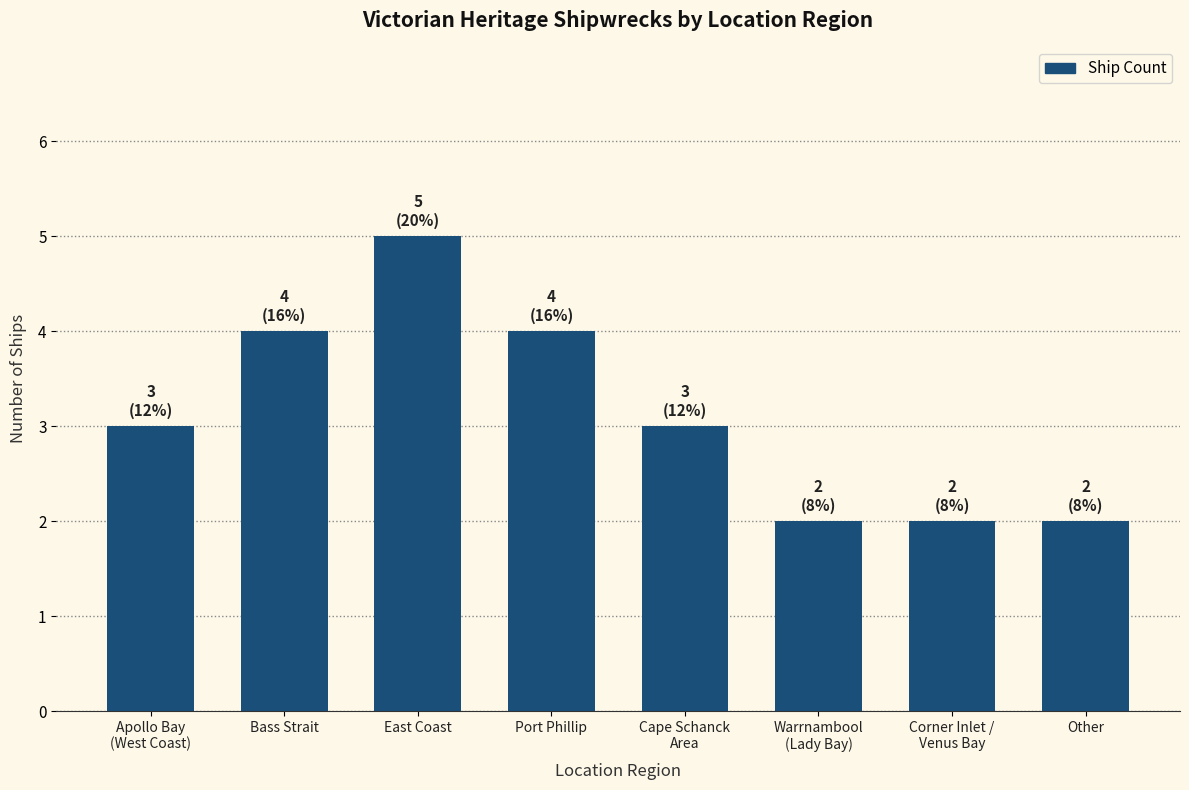

Is it true that the value at Other is 3?

False